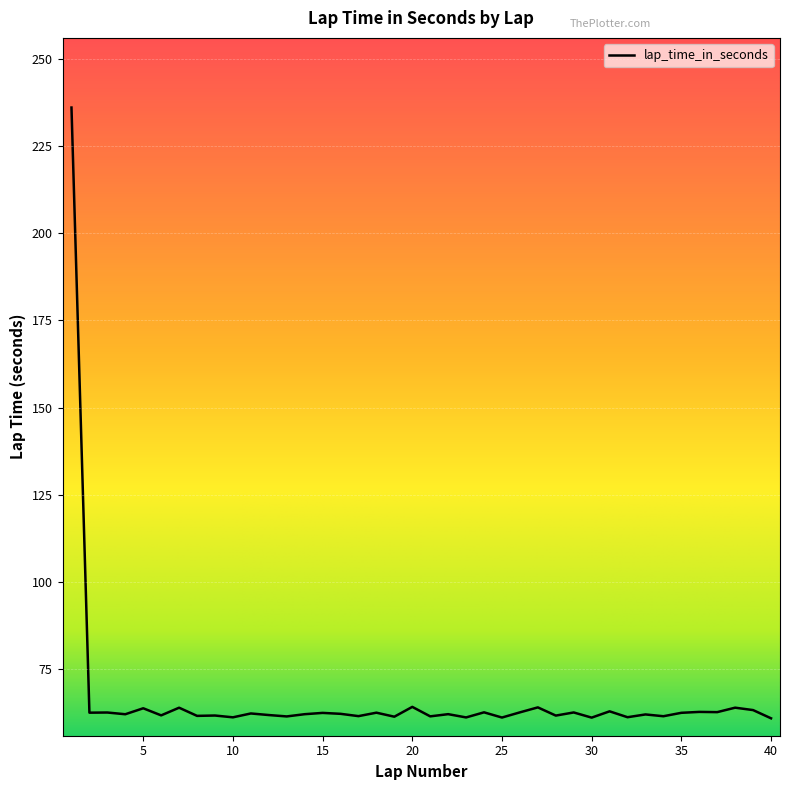

What is the minimum value shown in the chart?

60.8